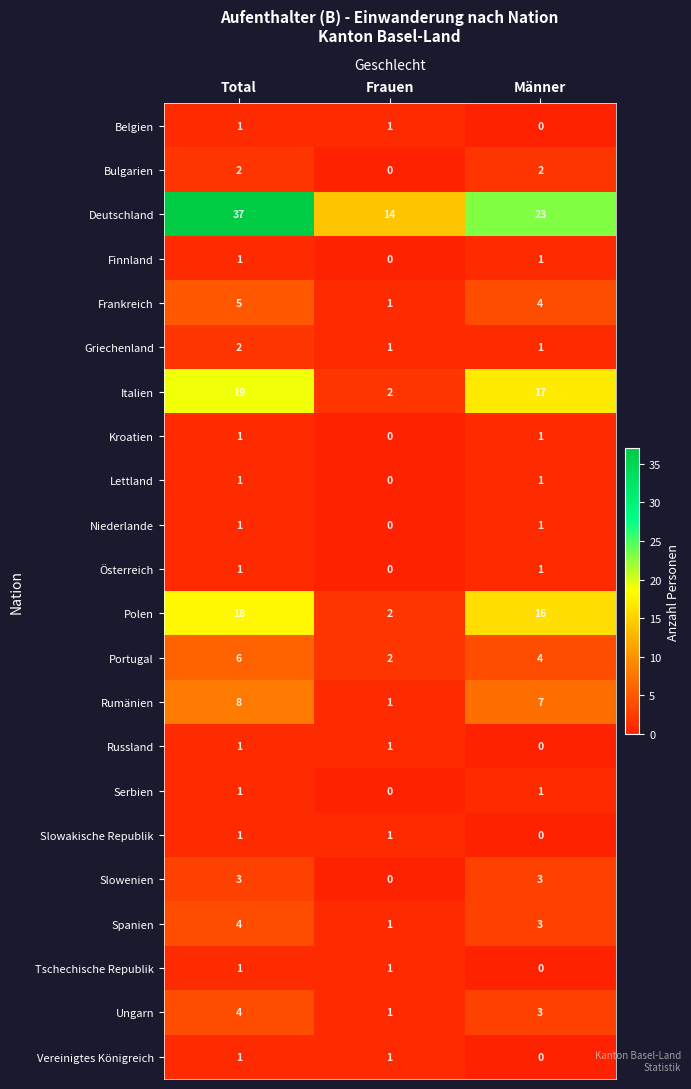

What is the greatest value displayed?

37